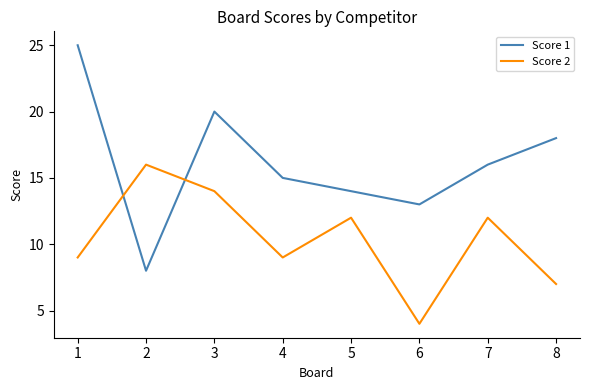

Rank the categories by Score 1 value from highest to lowest.

1, 3, 8, 7, 4, 5, 6, 2